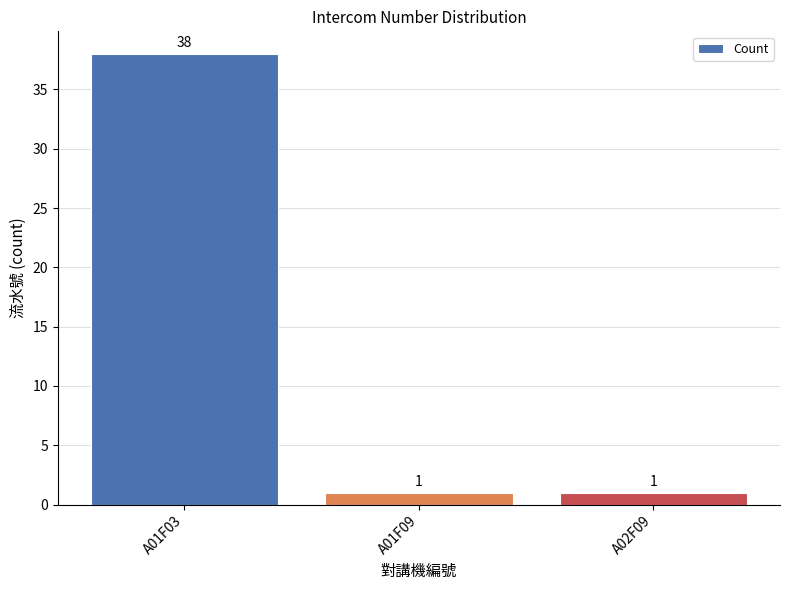

Reading left to right, transcribe all the data shown in this chart.

38	1	1